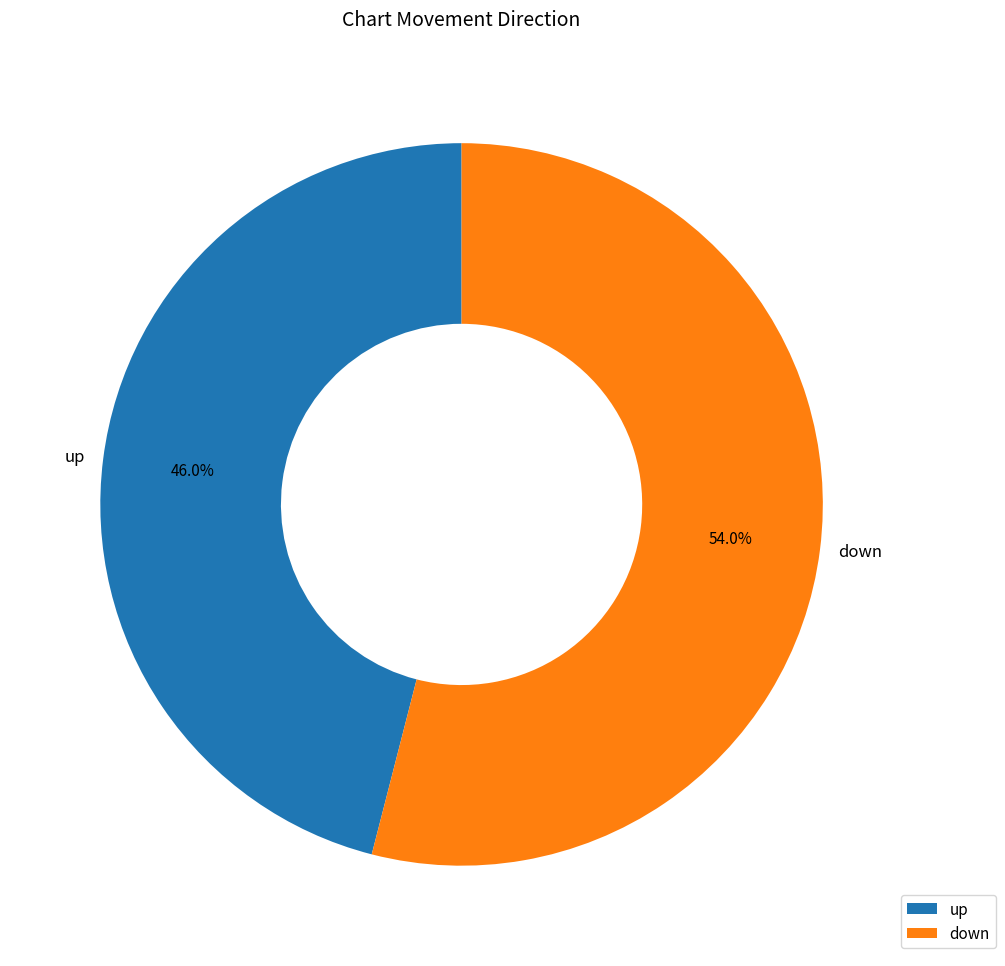

Which category accounts for the majority?

down